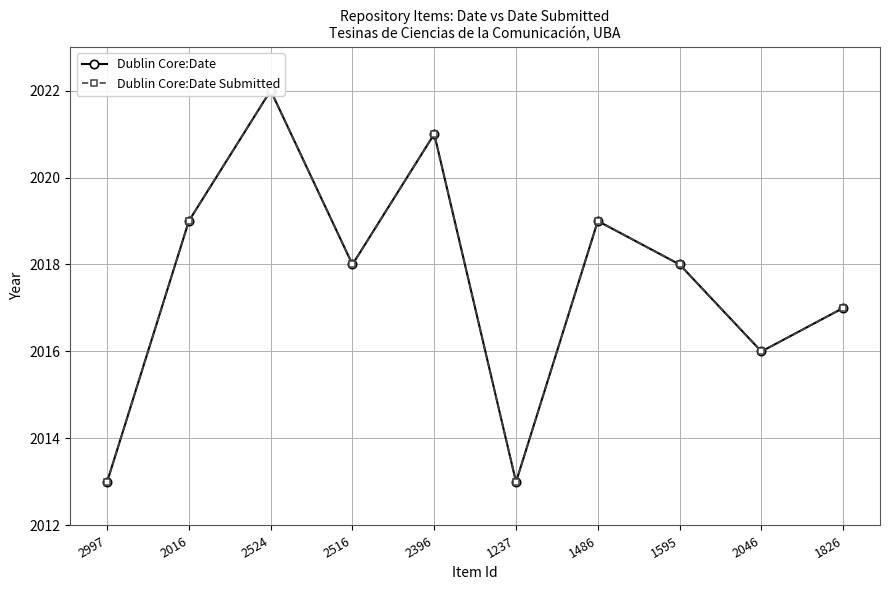

What is the minimum value shown in the chart?

2013